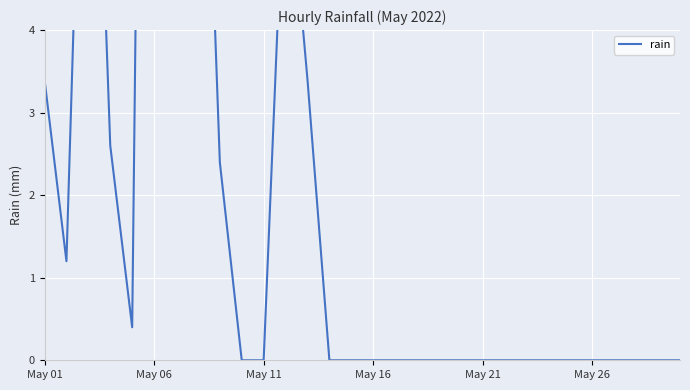

What is the label of the 5th point from the right?

May 26